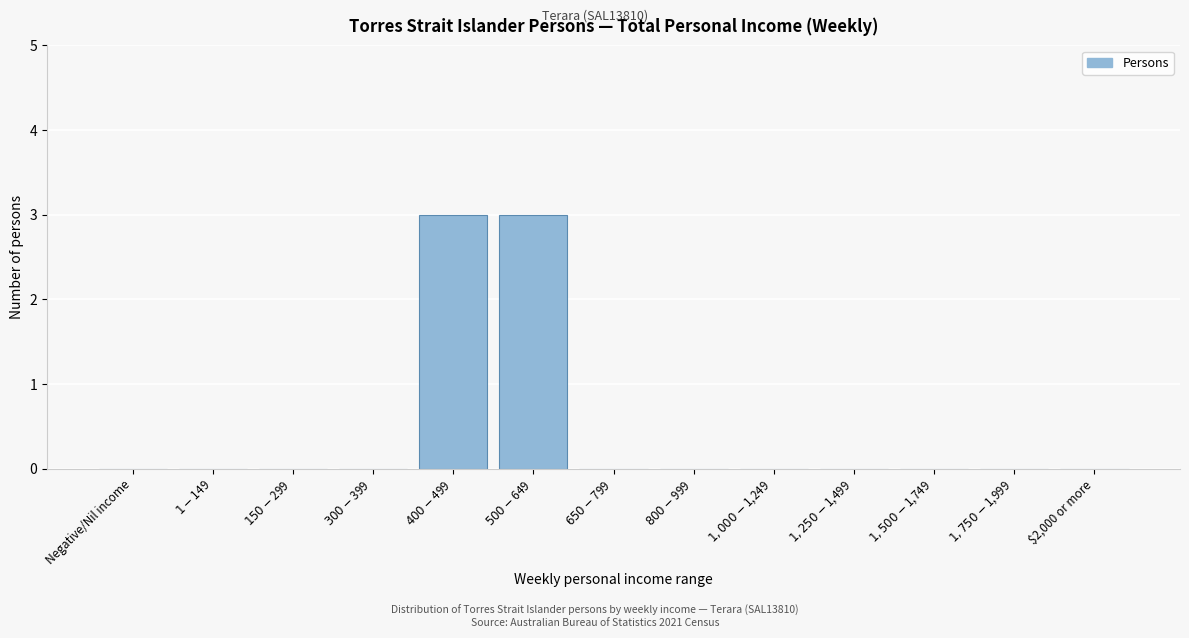

What is the sum of all values?

6